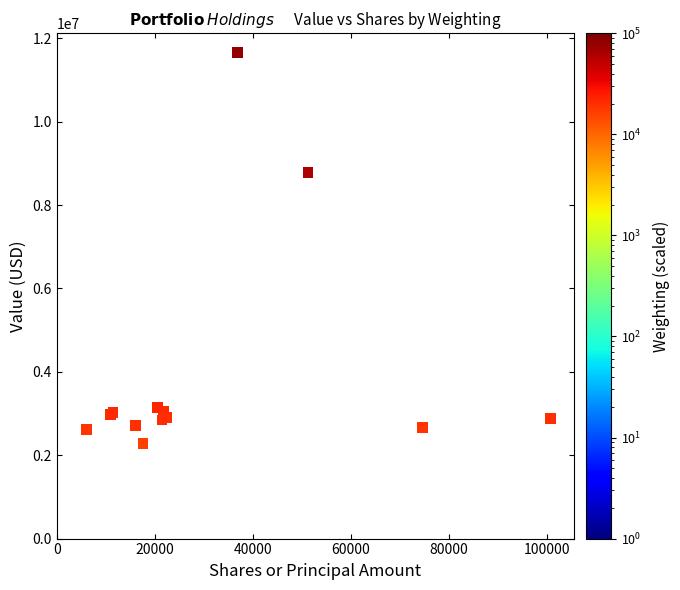

What Y value in the scatter plot is closest to 6965275?

8783073